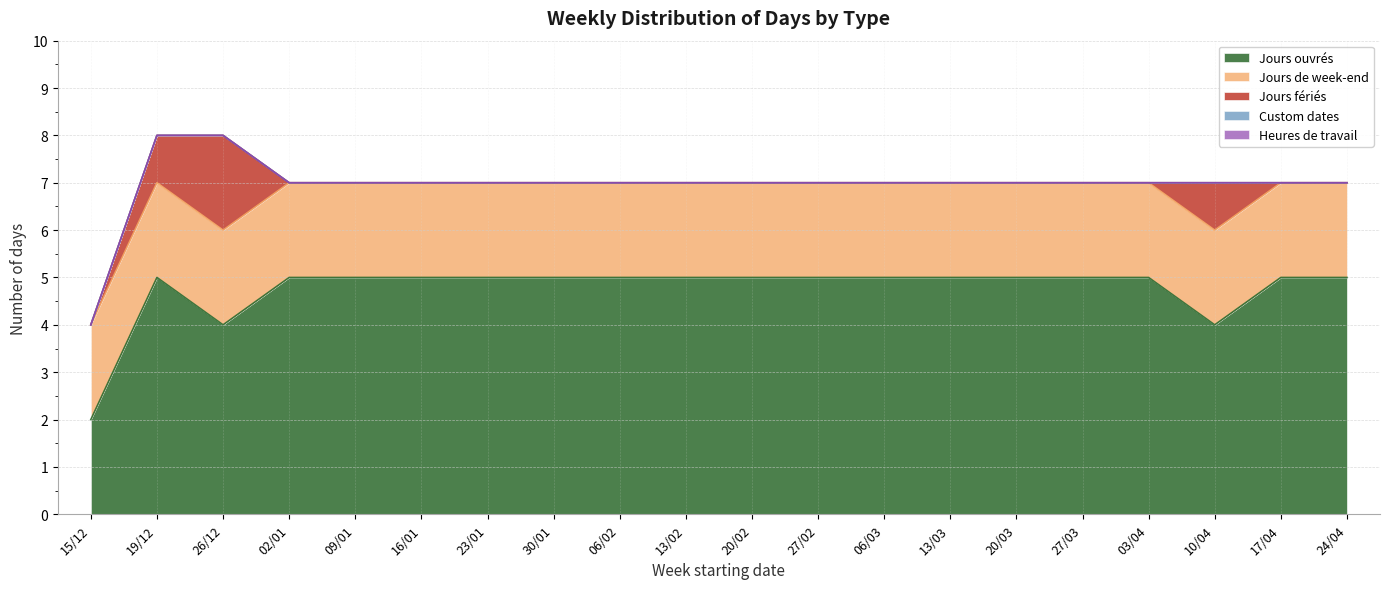

At which label does Jours ouvrés reach its minimum?

15/12